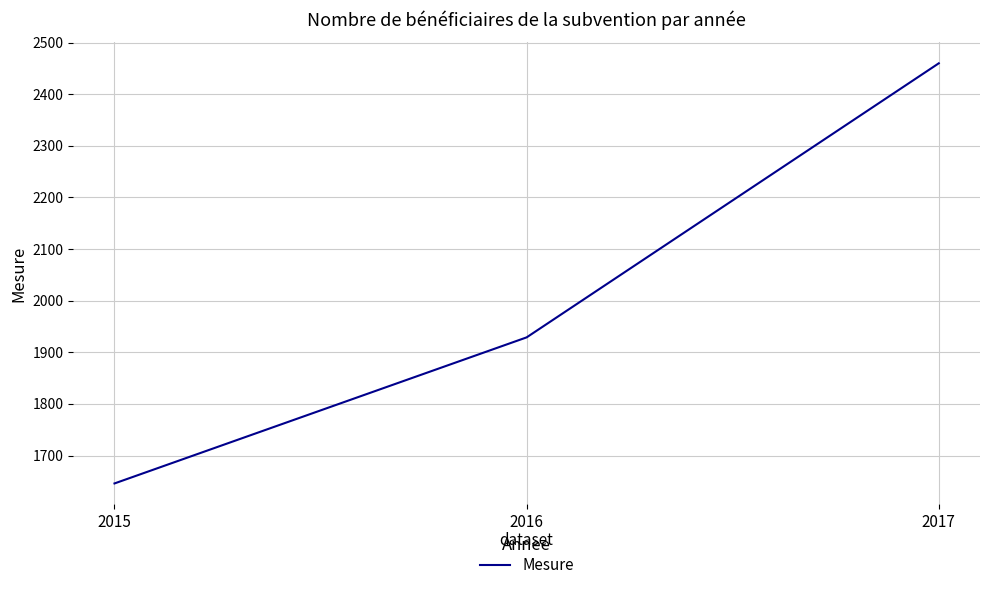

Reading left to right, what are all the values shown in this chart?

1646	1929	2460